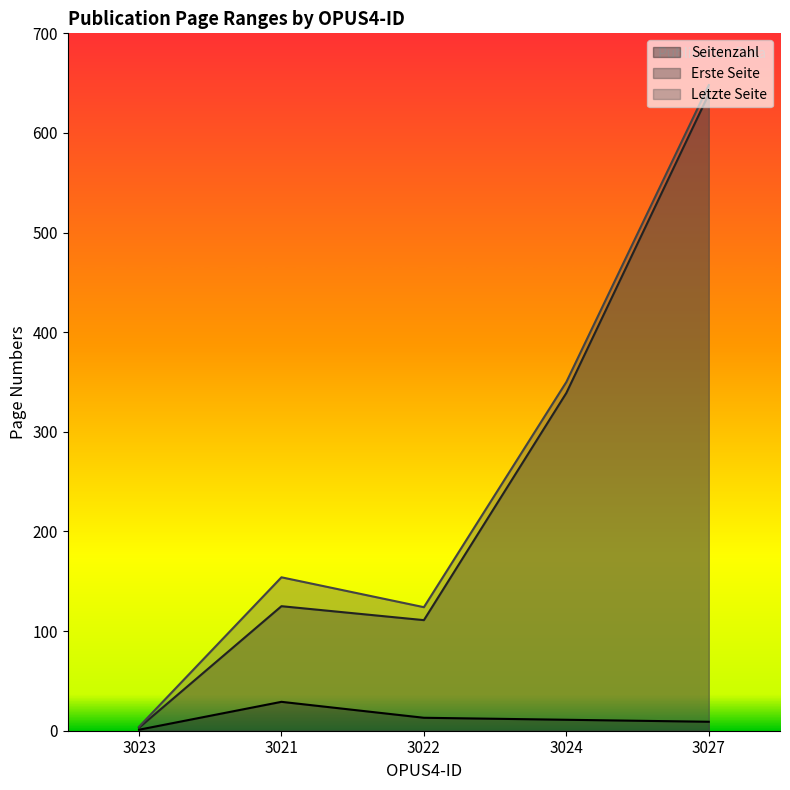

What is the sum of all Letzte Seite values?

1280